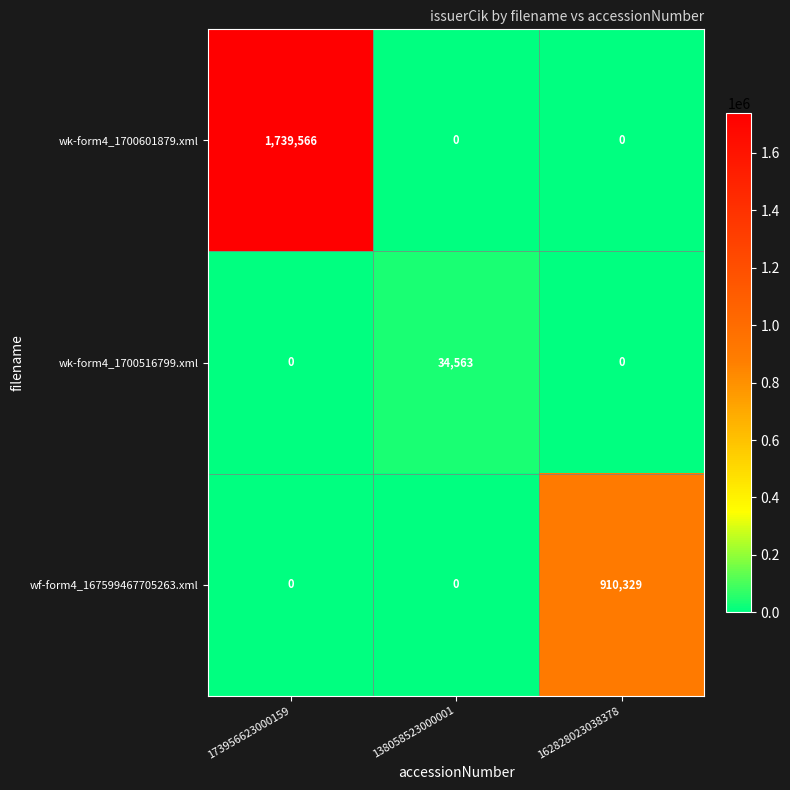

Which series has the largest range (max minus min)?

wk-form4_1700601879.xml